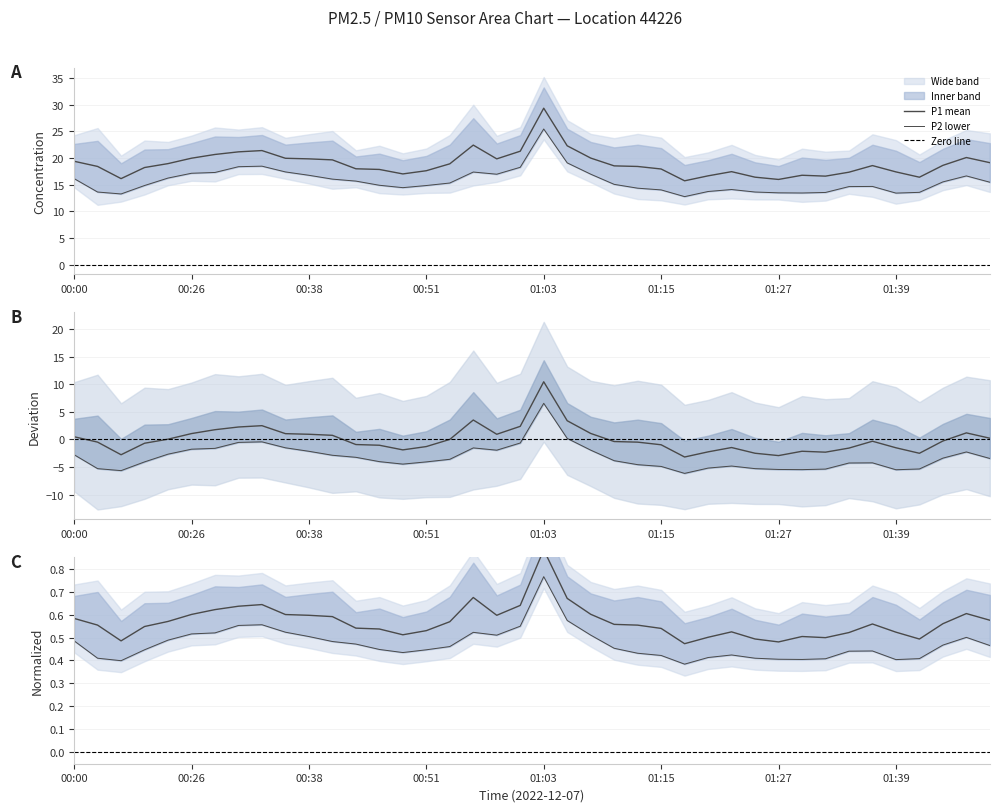

Rank the categories by value from lowest to highest.

01:17, 00:18, 01:39, 01:30, 01:27, 01:32, 01:42, 00:16, 01:25, 01:20, 01:15, 01:22, 01:13, 00:48, 01:34, 01:37, 00:21, 00:51, 00:46, 01:10, 00:53, 01:52, 01:47, 00:43, 00:41, 00:00, 00:23, 01:50, 00:38, 00:58, 01:08, 00:26, 00:28, 00:55, 00:36, 01:00, 00:31, 00:33, 01:05, 01:03